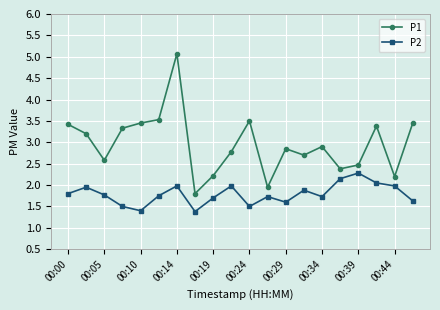

Which series has the largest total across all categories?

P1